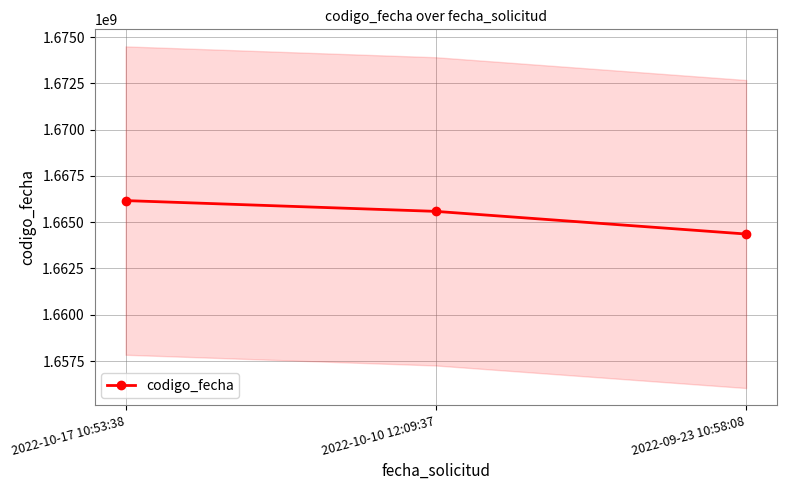

What is the value of the 1st point from the left?

1666168183